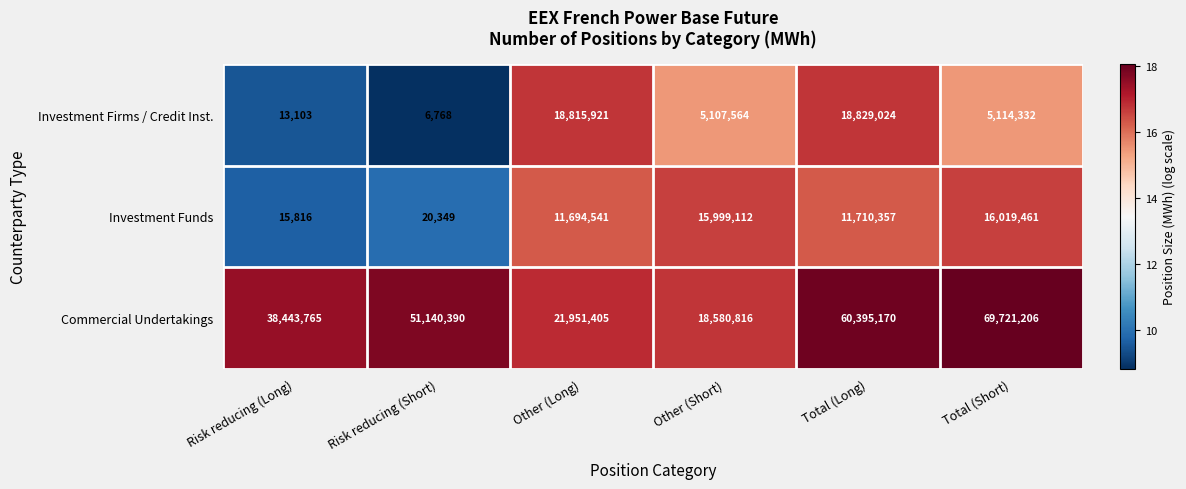

At which category is the sum across all series the highest?

Total (Long)